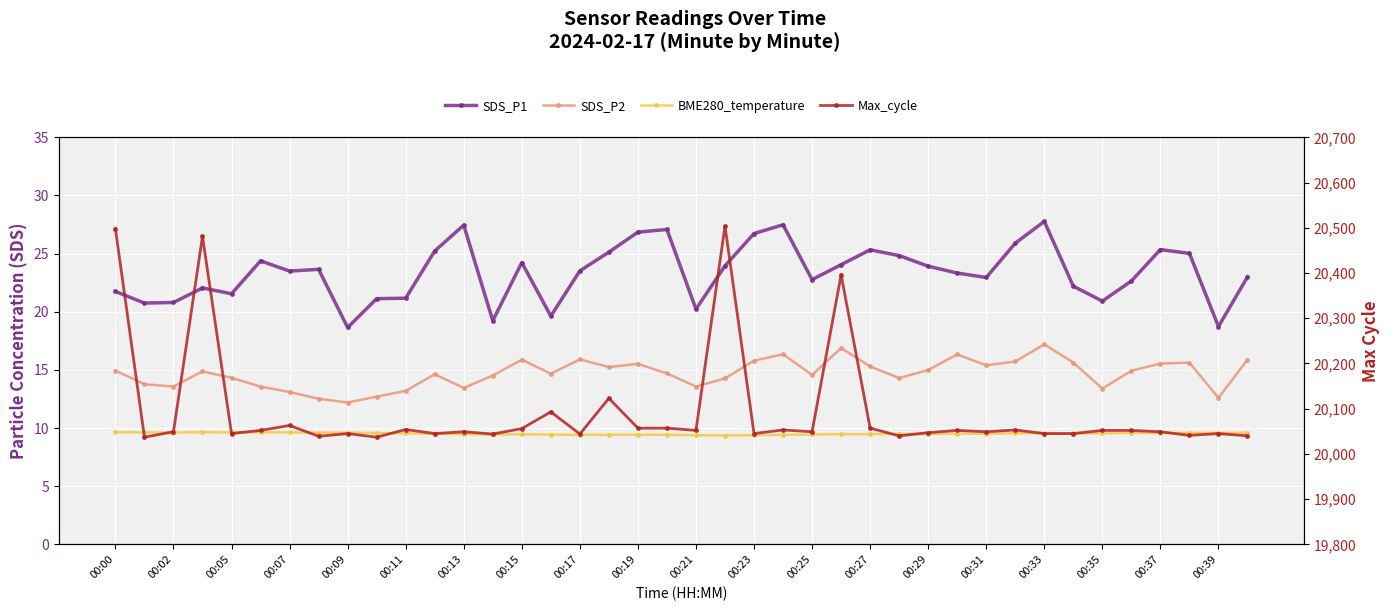

What is the difference between the maximum and minimum values in the SDS_P2 series?

5.0